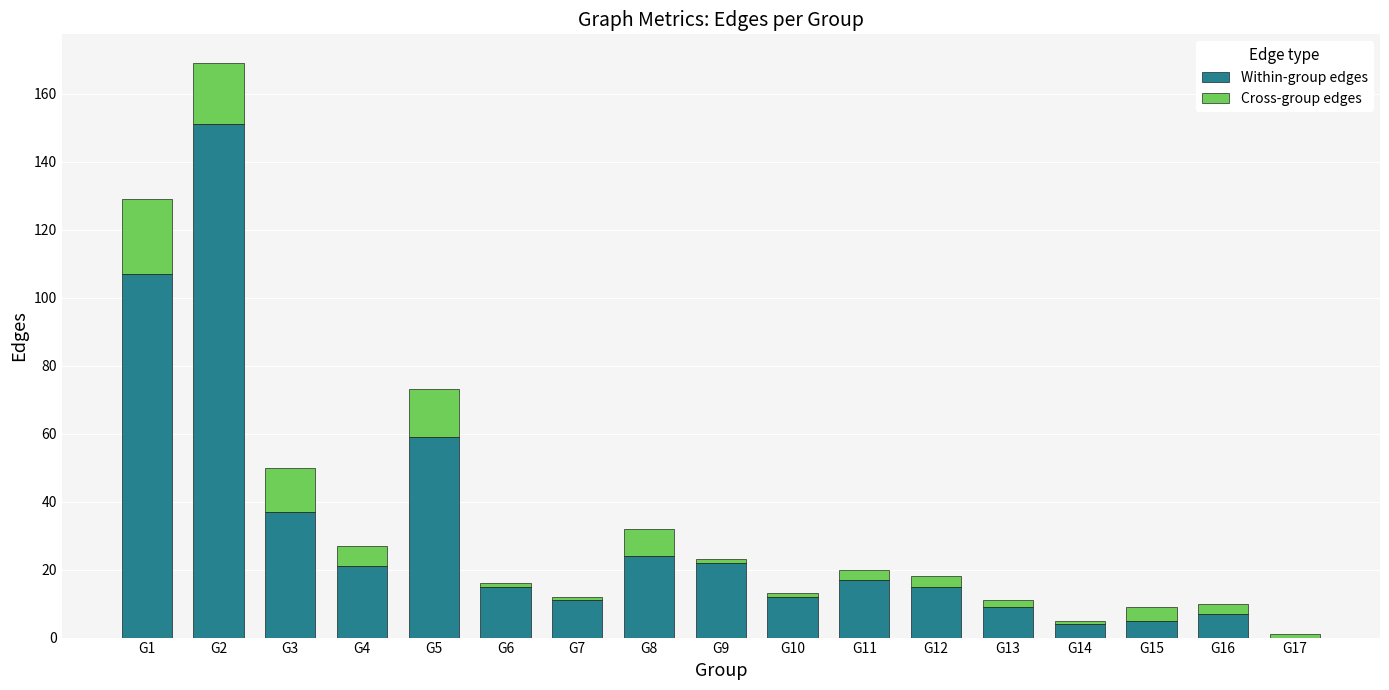

At which category is the sum across all series the highest?

G2